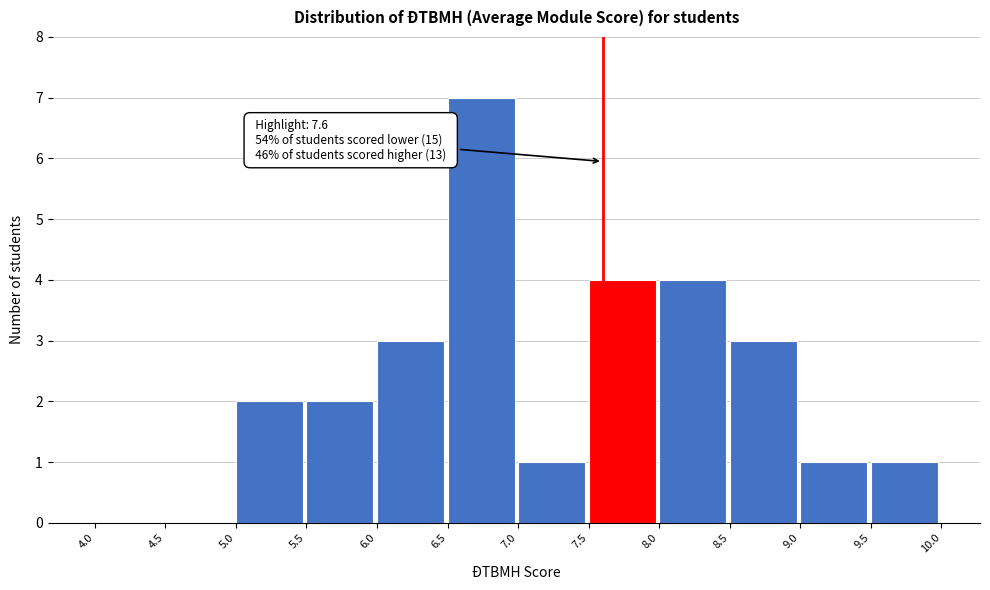

Over which range of the x-axis is the bar tallest?

6.5 to 7.0